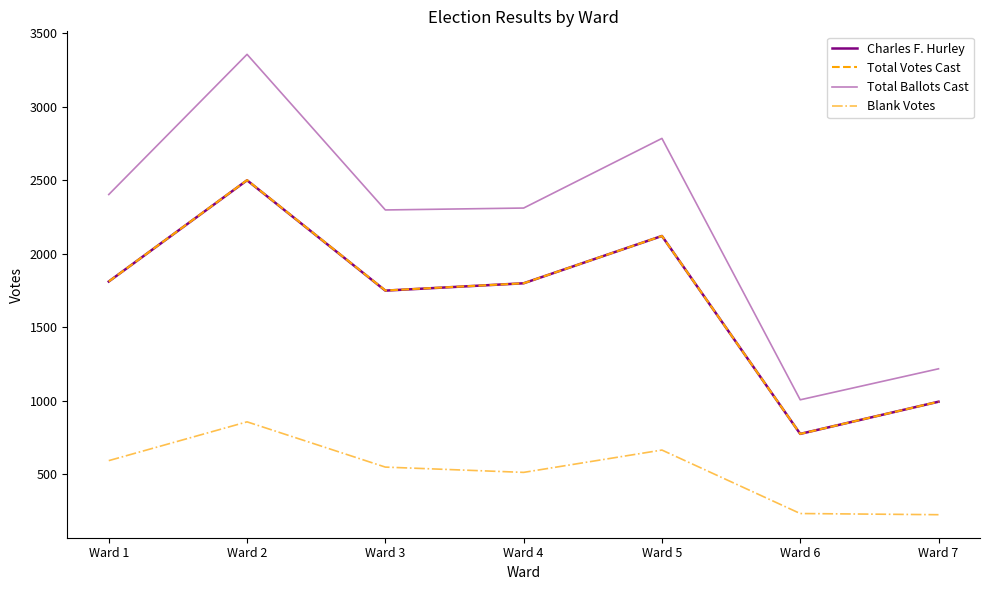

True or false: Total Votes Cast and Charles F. Hurley cross at least once.

False